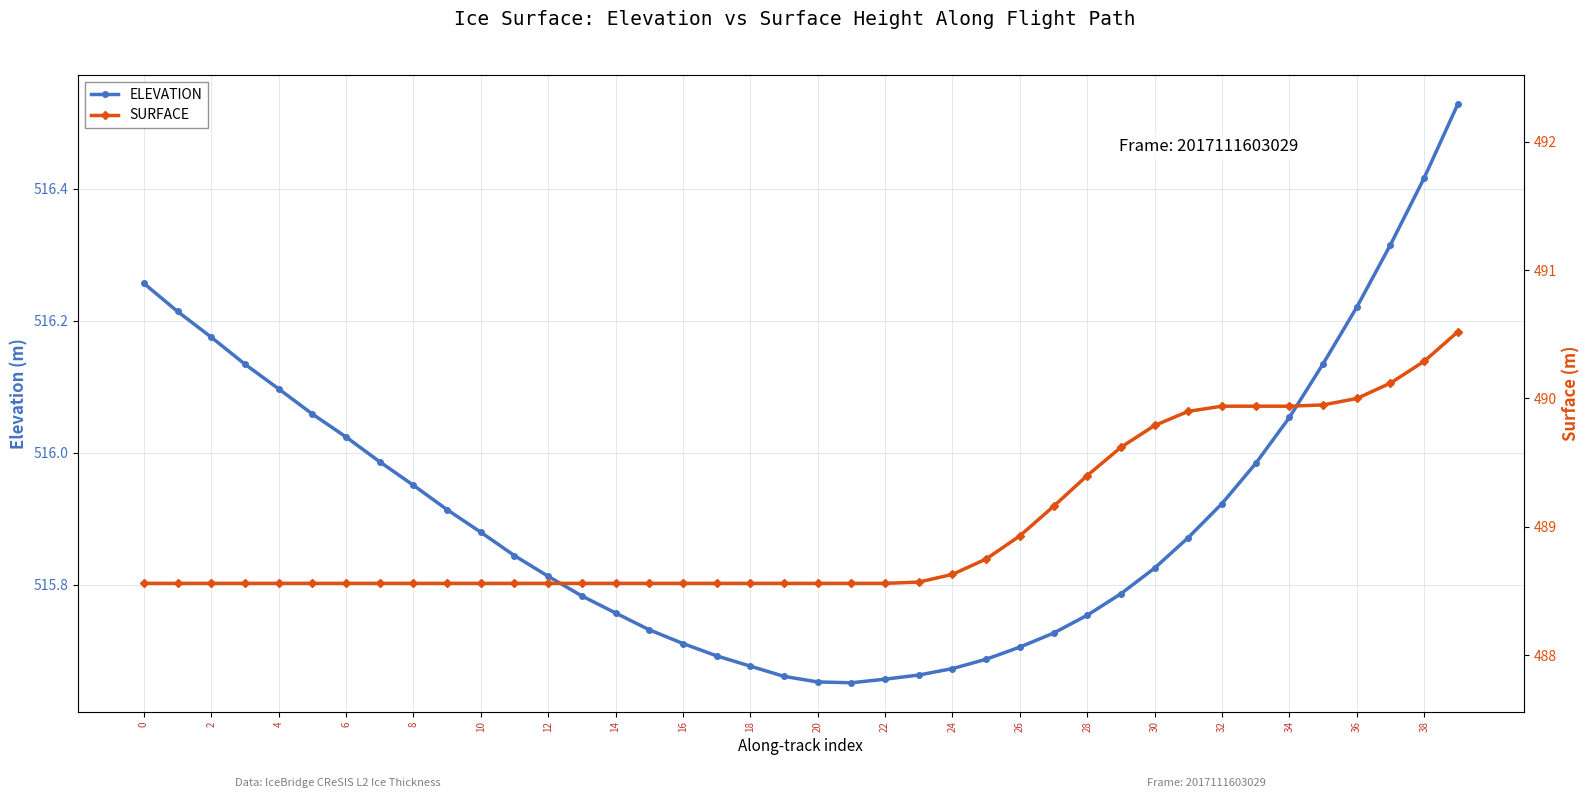

List the series in order of their peak value, lowest first.

SURFACE, ELEVATION